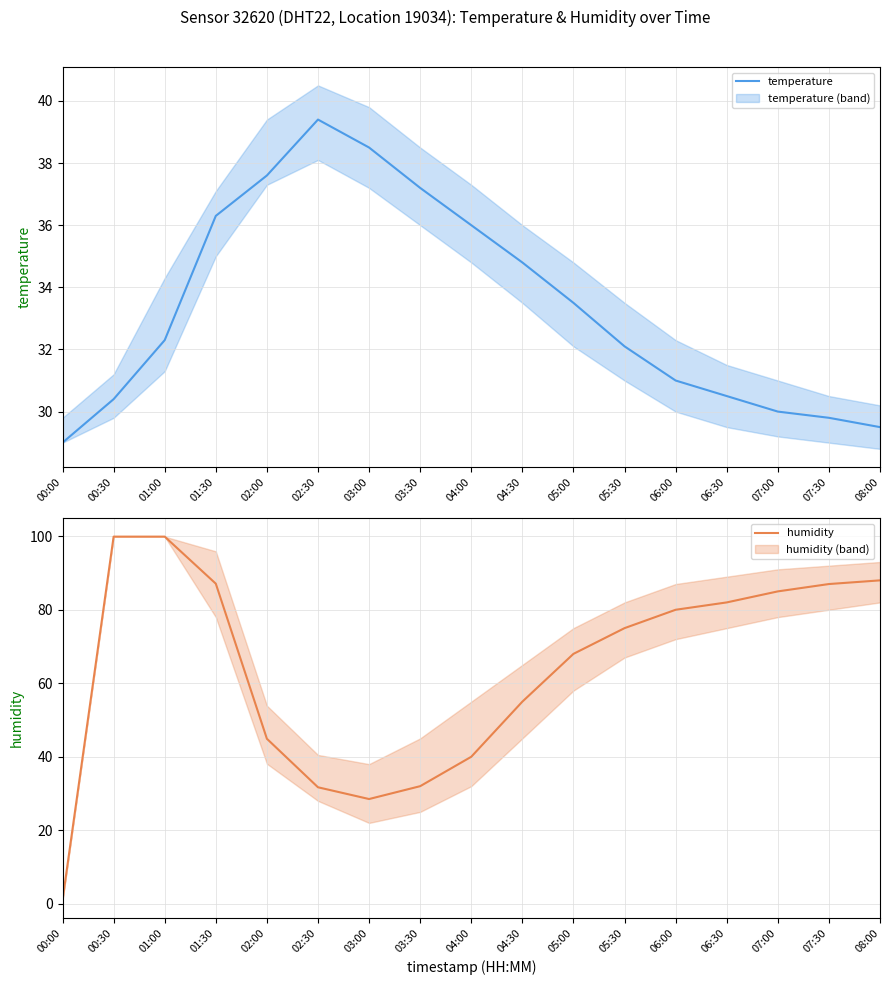

List the series in order of their overall mean, highest first.

humidity, temperature